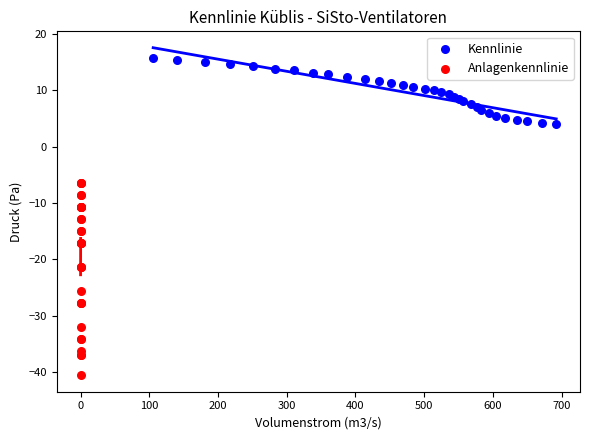

Which series reaches the minimum Y coordinate?

Anlagenkennlinie